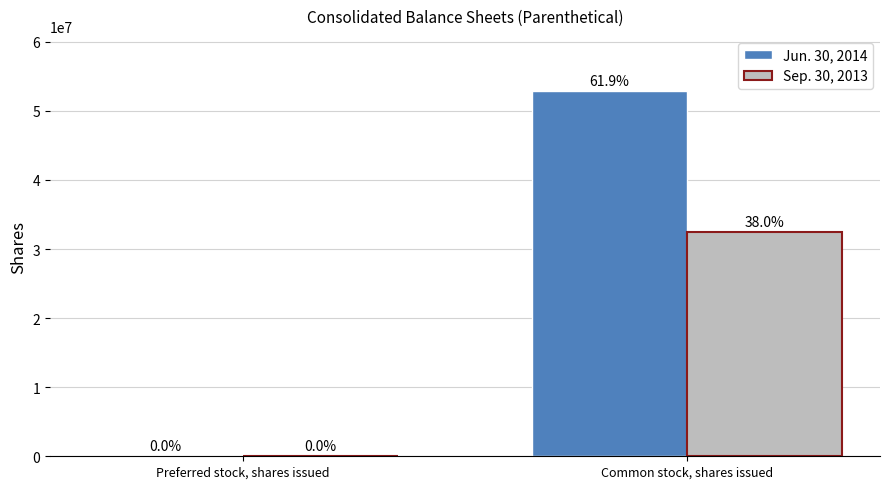

What is the total value across all series at Common stock, shares issued?

85398011